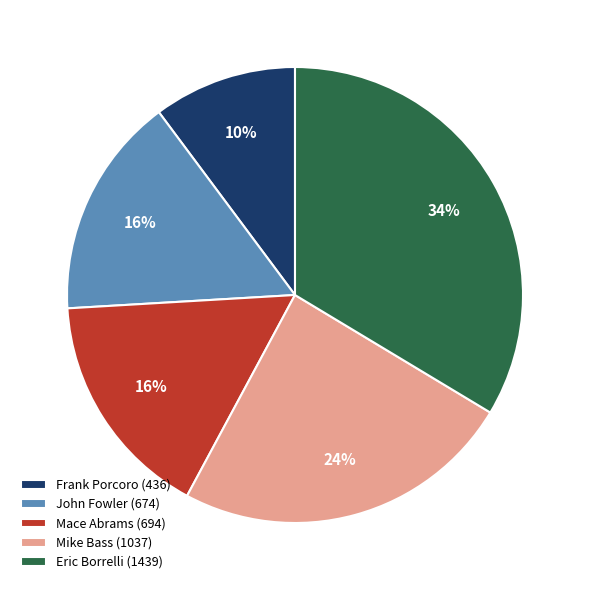

The Frank Porcoro slice represents 1% of the pie. True or false?

False